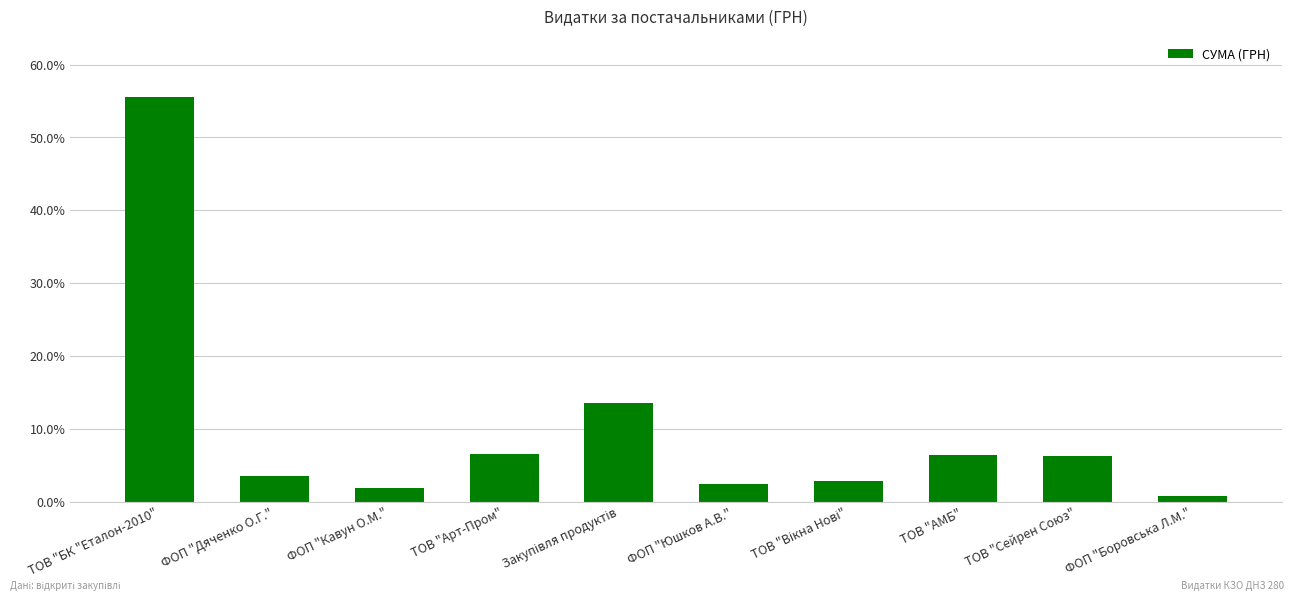

Which label corresponds to the largest value in the chart?

ТОВ "БК "Еталон-2010"